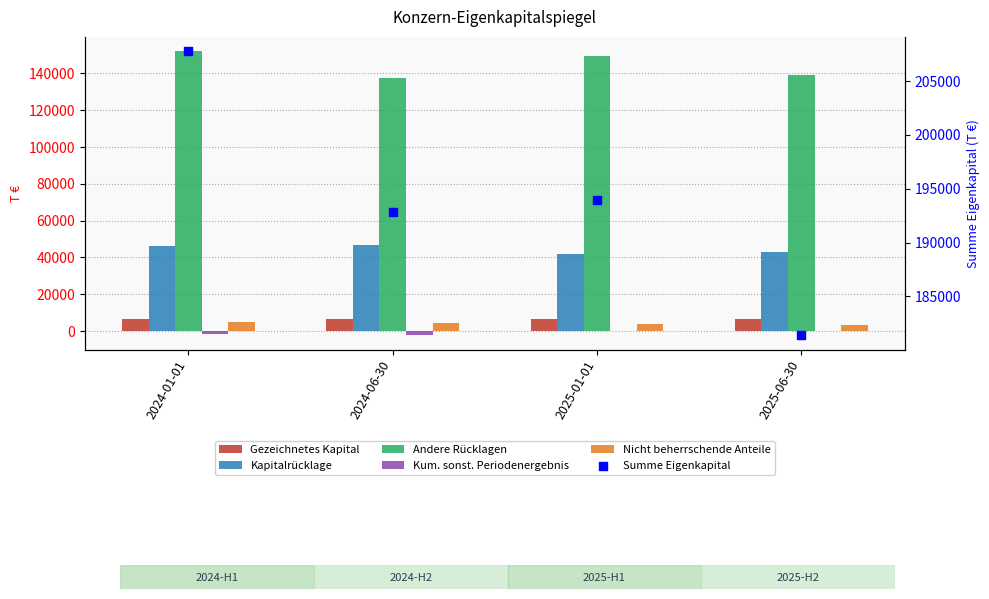

What are all the series names shown in the legend?

Gezeichnetes Kapital, Kapitalrücklage, Andere Rücklagen, Kum. sonst. Periodenergebnis, Nicht beherrschende Anteile, Summe Eigenkapital